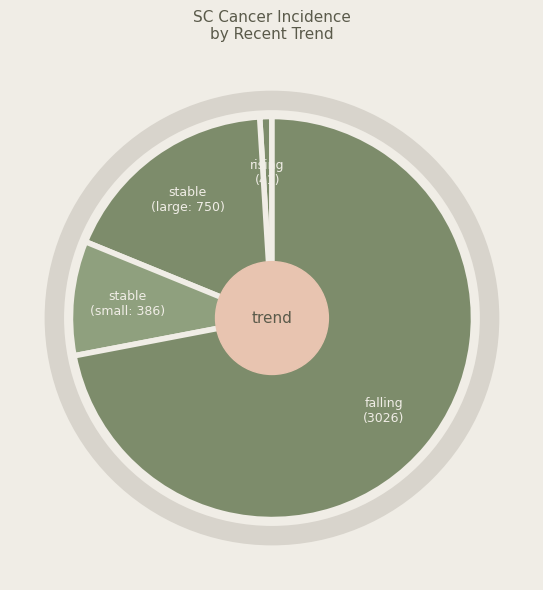

What is the majority slice?

falling (3026)